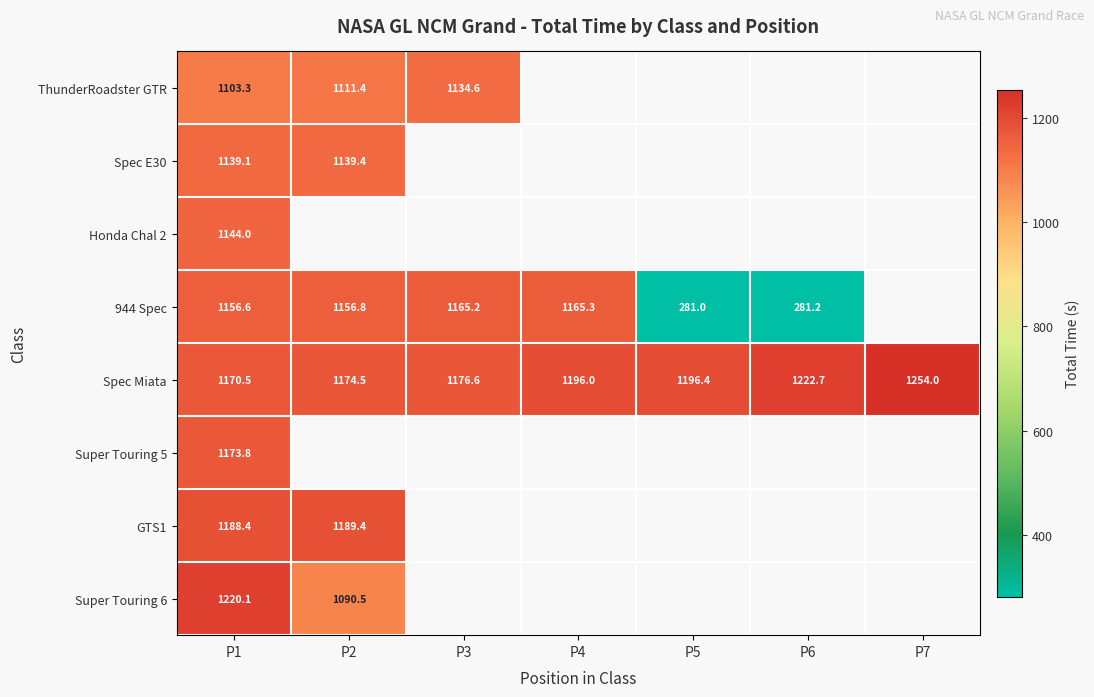

What is the maximum value for Super Touring 6?

1220.1